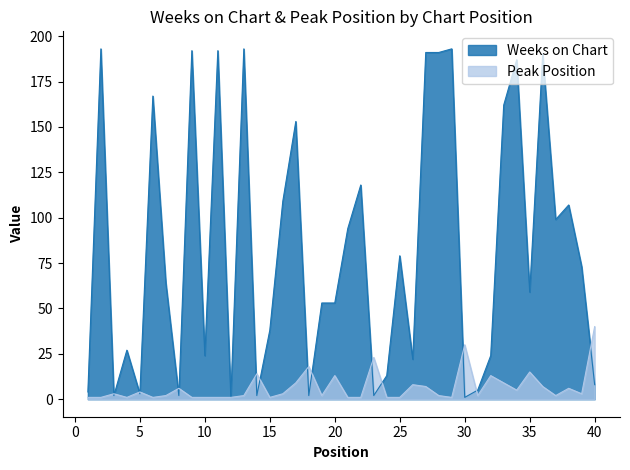

True or false: Weeks on Chart has more than 0 points higher than both neighbors.

True